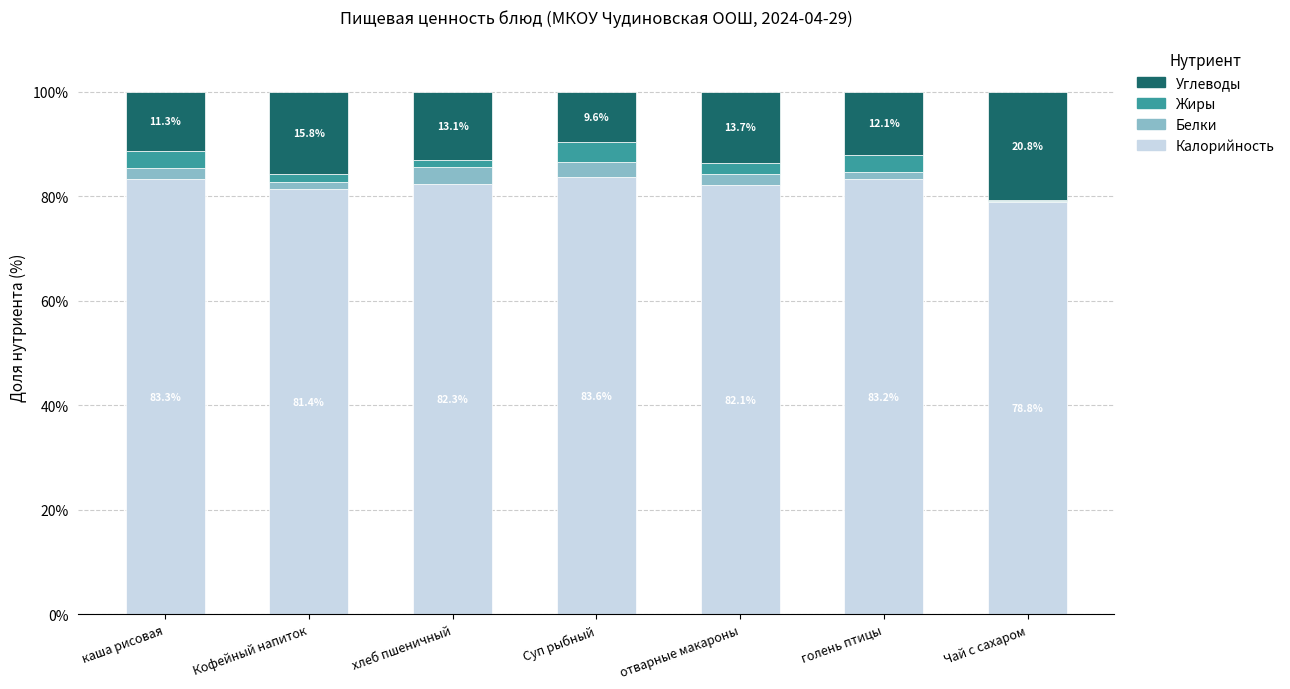

How many values in the Калорийность series exceed 82?

5